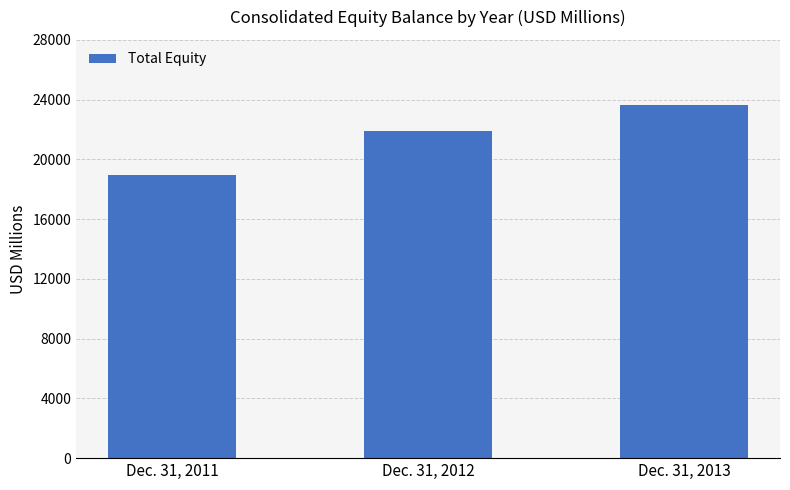

At which label is the value closest to 21316?

Dec. 31, 2012